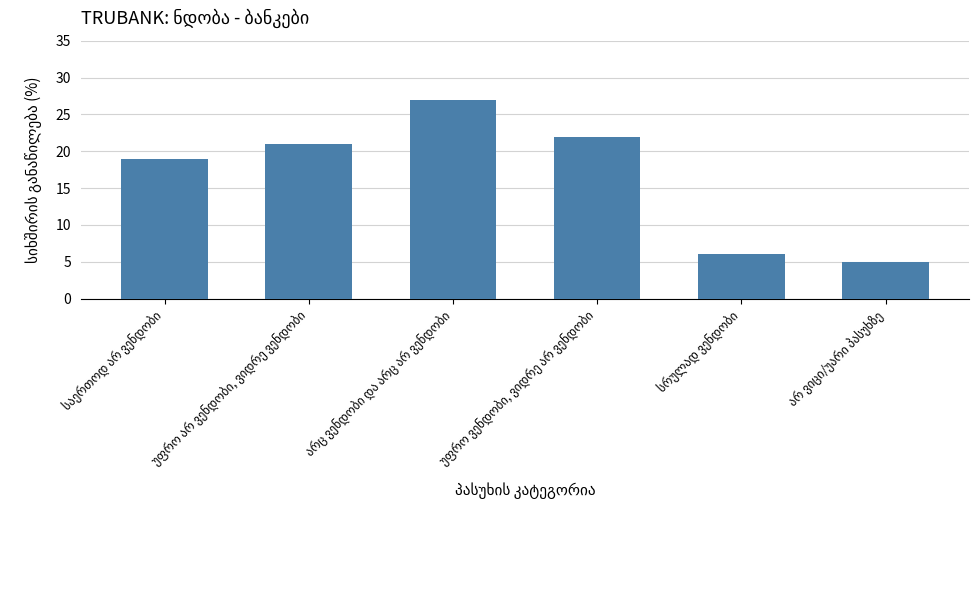

What is the smallest value displayed?

5